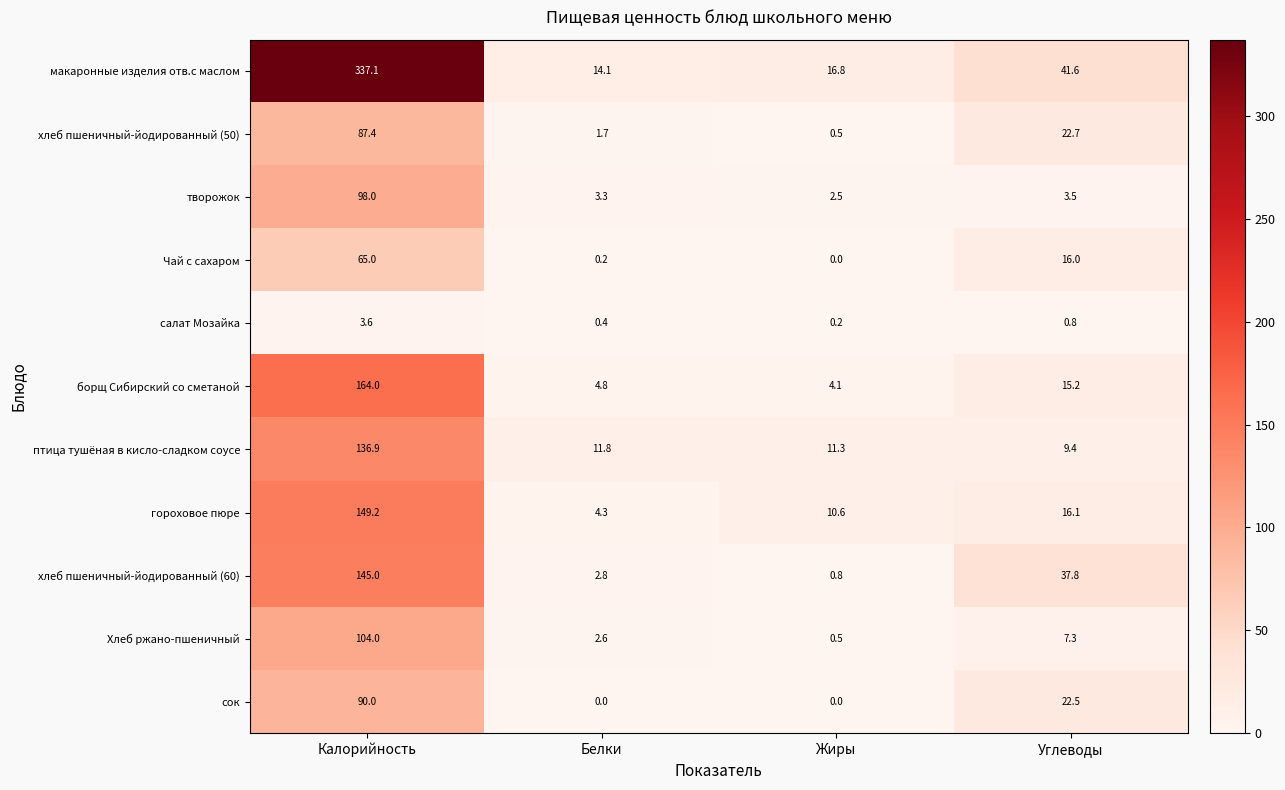

Read the творожок value at Углеводы.

3.5